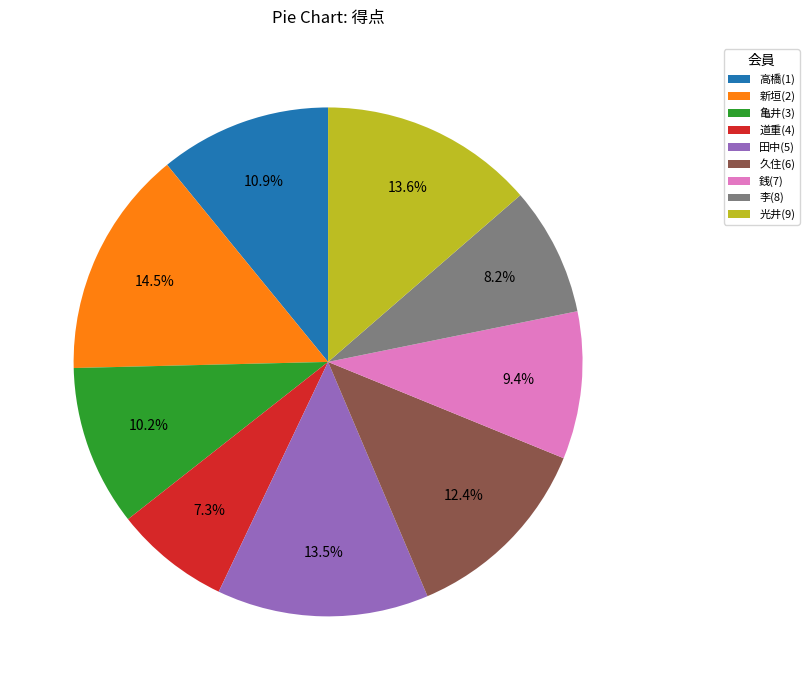

To the nearest percent, what percentage of the pie is 高橋(1)?

11%